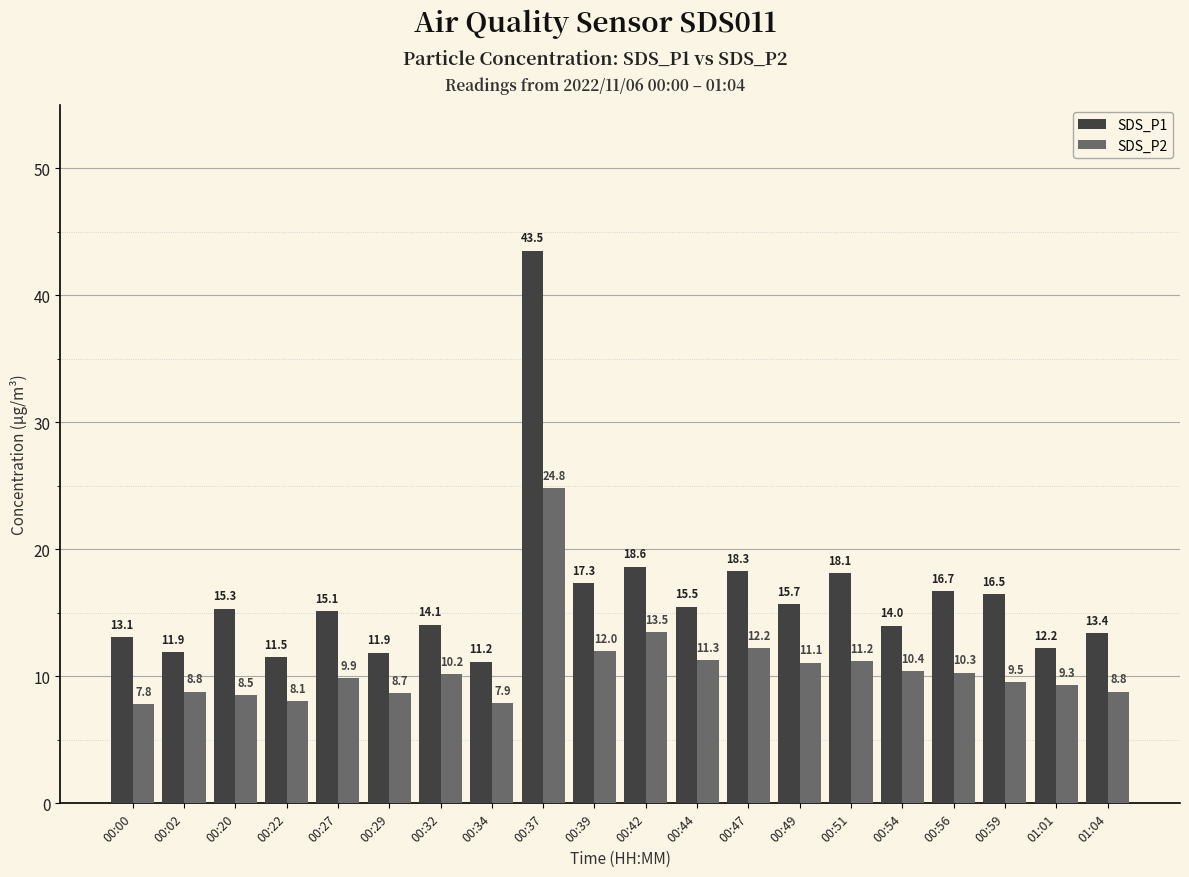

Reading right to left, extract all data points from this chart.

SDS_P1: 13.4	12.2	16.5	16.7	14.0	18.1	15.7	18.3	15.5	18.6	17.3	43.5	11.2	14.1	11.9	15.1	11.5	15.3	11.9	13.1
SDS_P2: 8.8	9.3	9.5	10.3	10.4	11.2	11.1	12.2	11.3	13.5	12.0	24.8	7.9	10.2	8.7	9.9	8.1	8.5	8.8	7.8